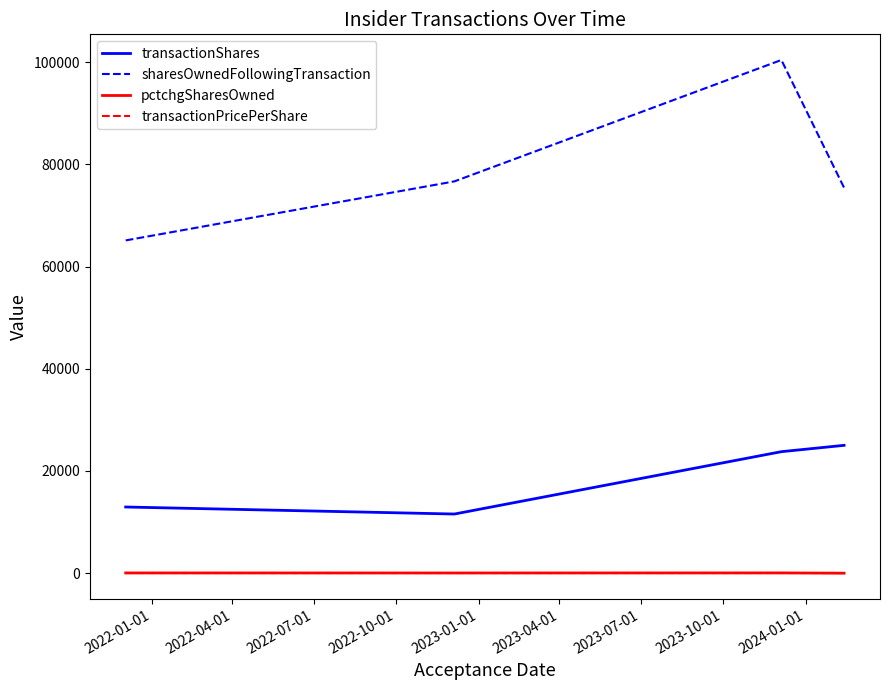

In pctchgSharesOwned, how many points are higher than both neighbors (excluding endpoints)?

1